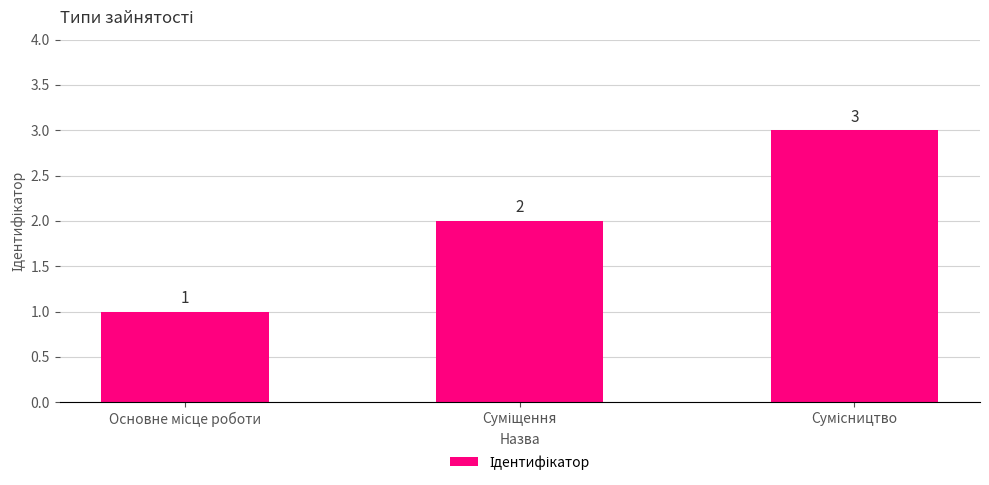

How many values are between 1 and 3?

3